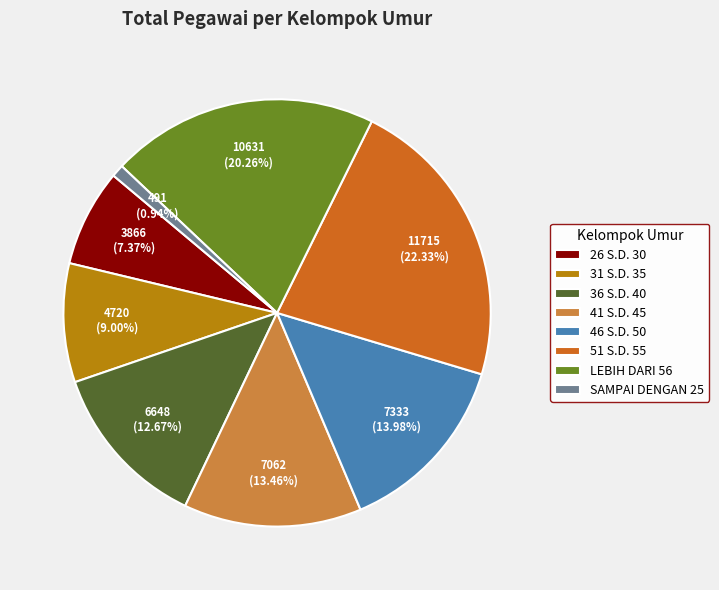

The 41 S.D. 45 slice represents 6% of the pie. True or false?

False